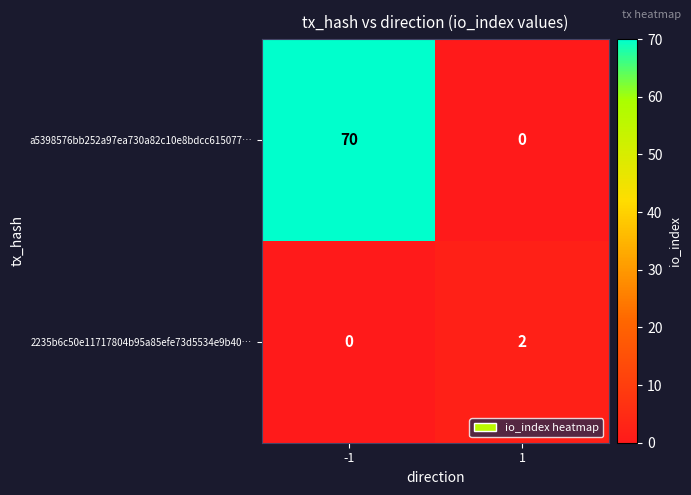

What is the total value across all series at -1?

70